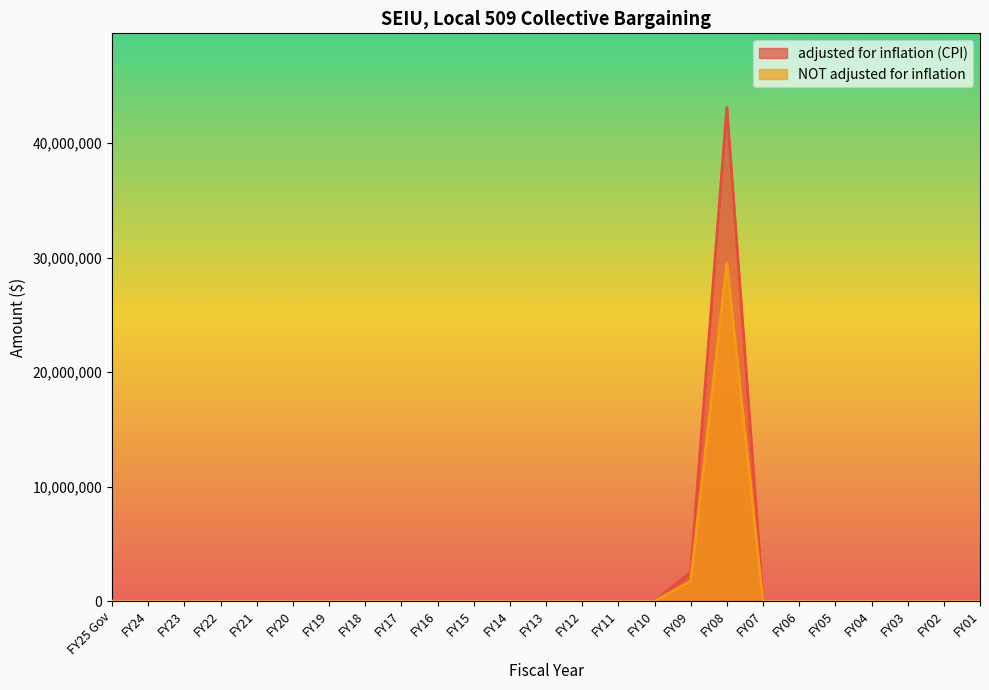

True or false: adjusted for inflation (CPI) and NOT adjusted for inflation cross at least once.

False